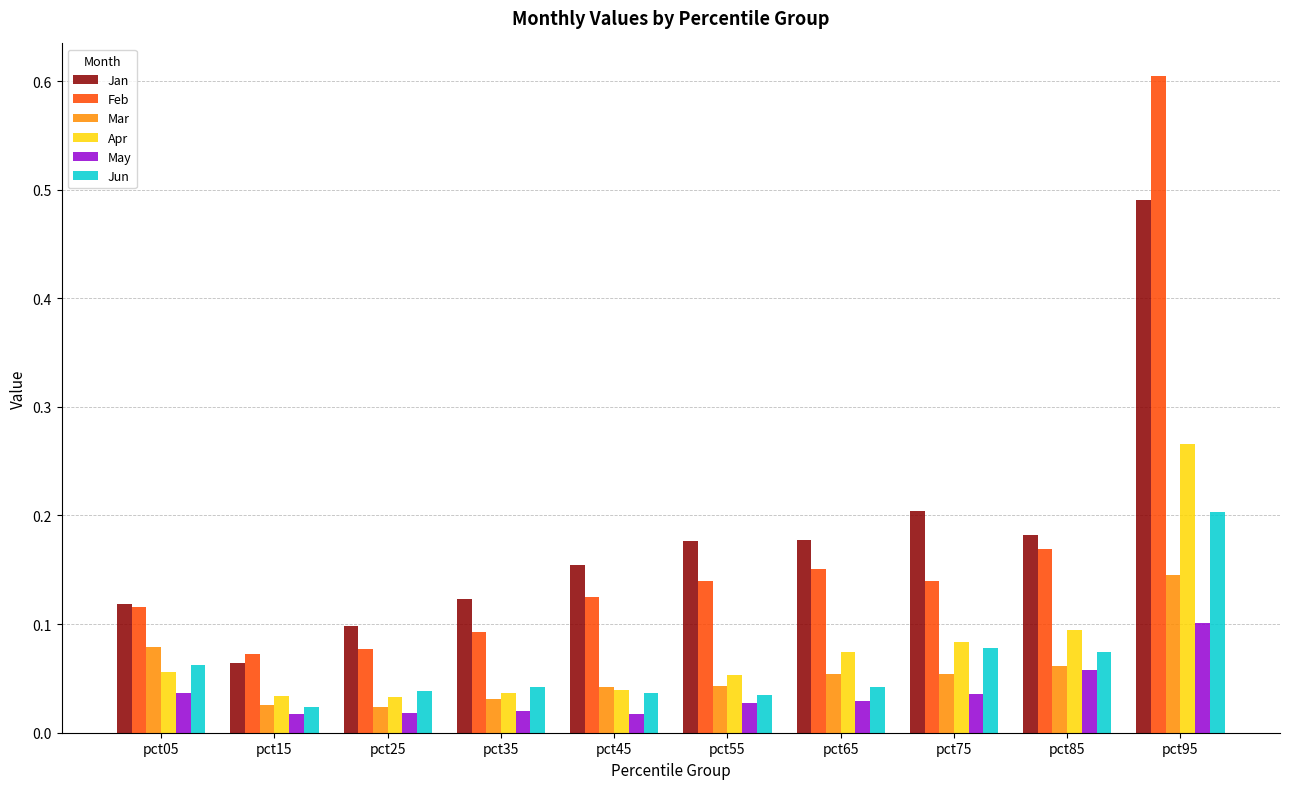

List the series in order of their peak value, lowest first.

May, Mar, Jun, Apr, Jan, Feb